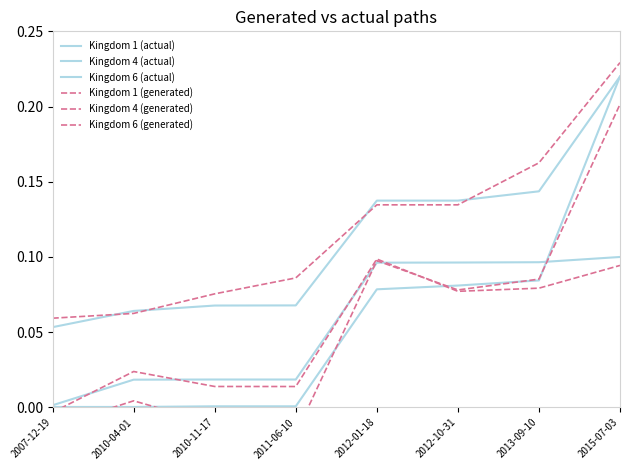

At which category is the sum across all series the highest?

2015-07-03